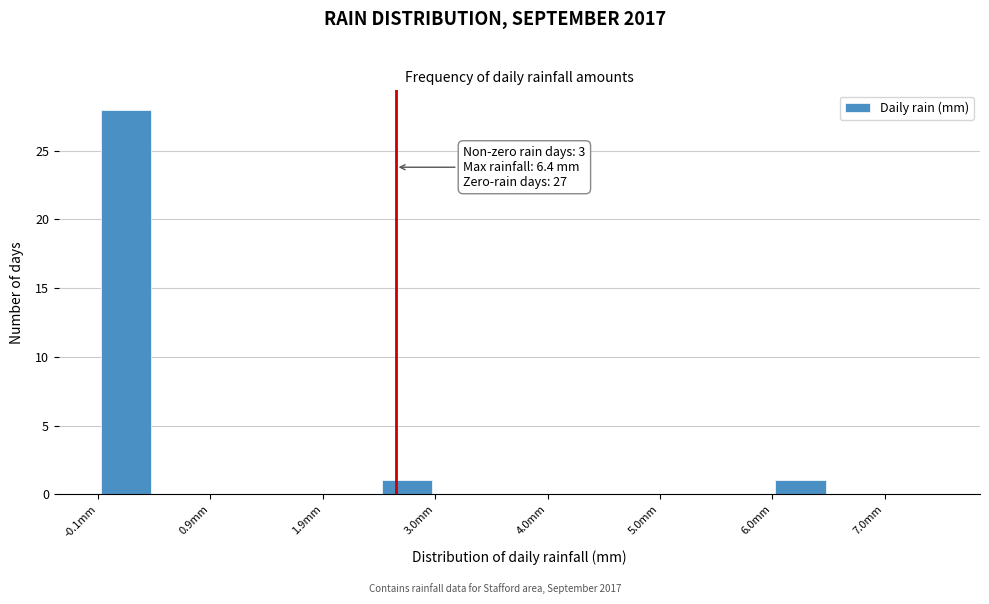

Over which range of the x-axis is the bar tallest?

-0.05 to 0.45